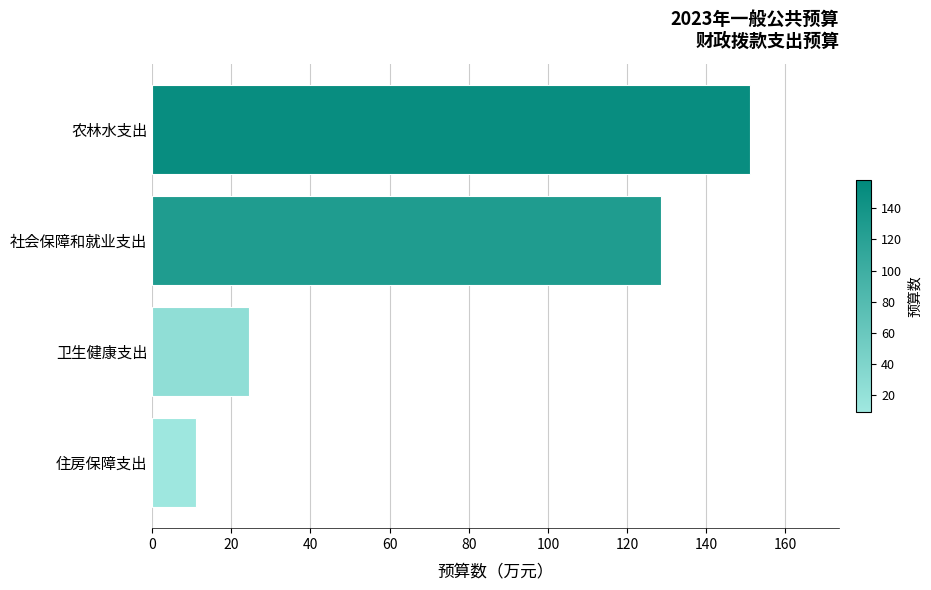

Reading bottom to top, what are all the values shown in this chart?

11.0	24.4	128.7	150.9